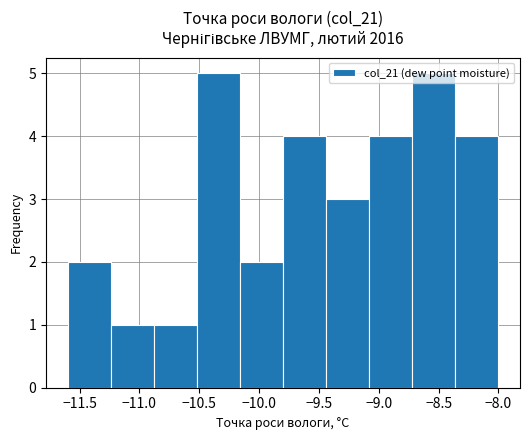

What is the height of the bar covering -8.72 to -8.36 on the x-axis? Neither the bar edges nor the heights are printed on the chart, so give them approximately, as read against the axes.

5